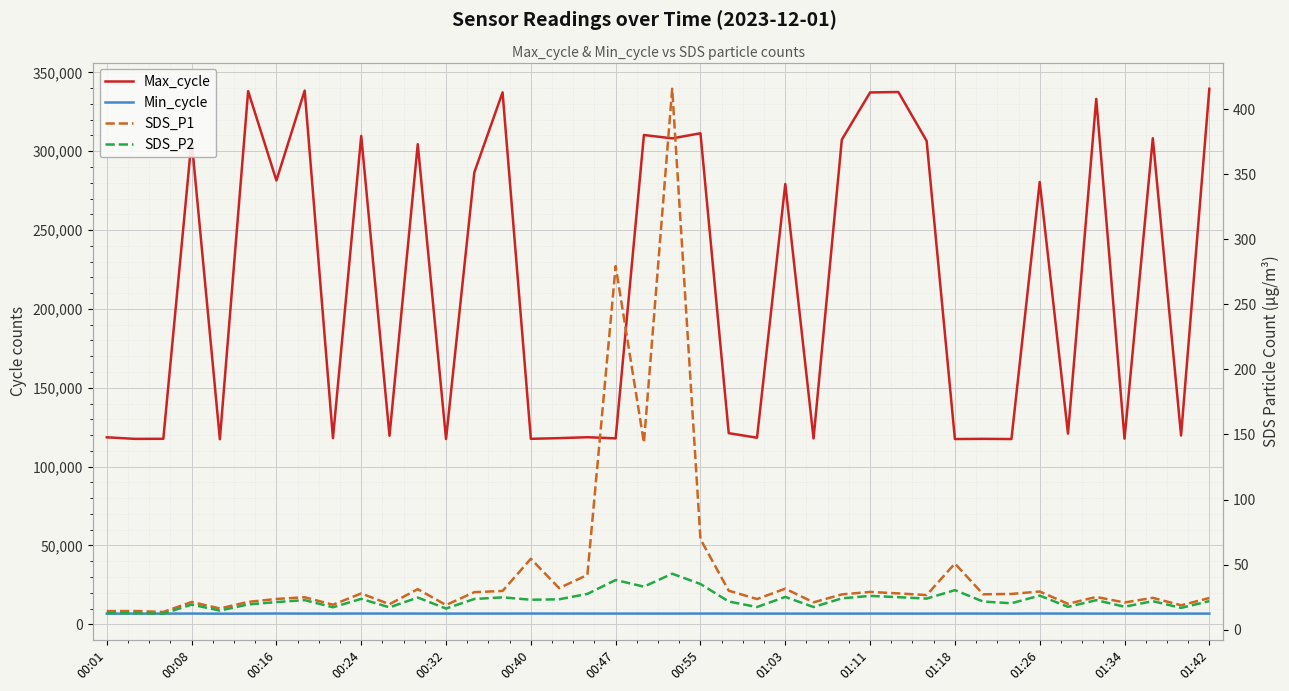

Rank the categories by SDS_P1 value from highest to lowest.

20, 18, 19, 21, 15, 30, 17, 16, 24, 01:26, 22, 14, 33, 27, 01:42, 28, 01:11, 32, 31, 26, 29, 35, 00:55, 37, 39, 00:47, 23, 00:40, 00:24, 25, 36, 34, 01:18, 01:03, 01:34, 38, 00:32, 00:08, 00:01, 00:16